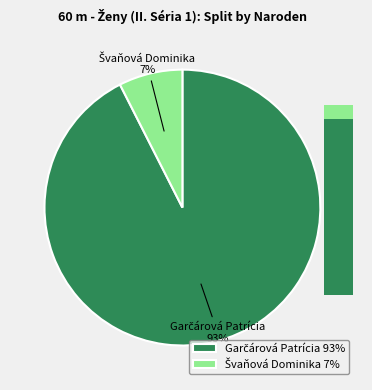

What percentage do Švaňová Dominika and Garčárová Patrícia together represent?

100.0%